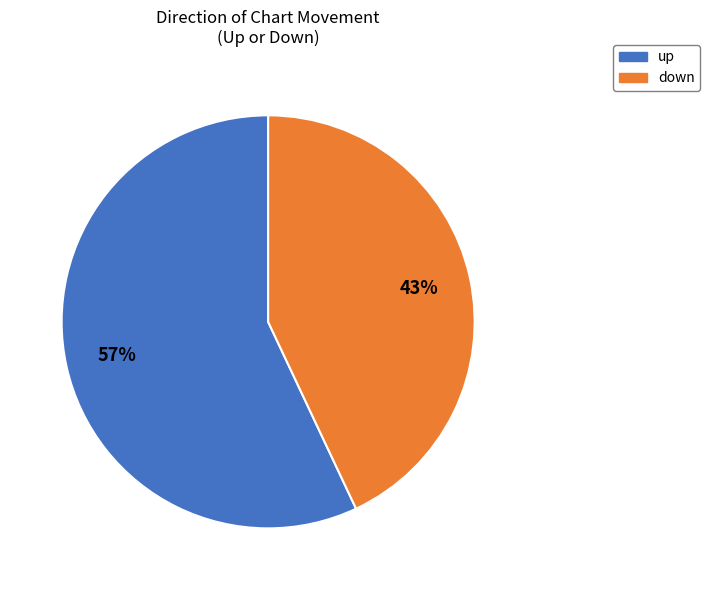

To the nearest percent, what is the combined percentage of up and down?

100%